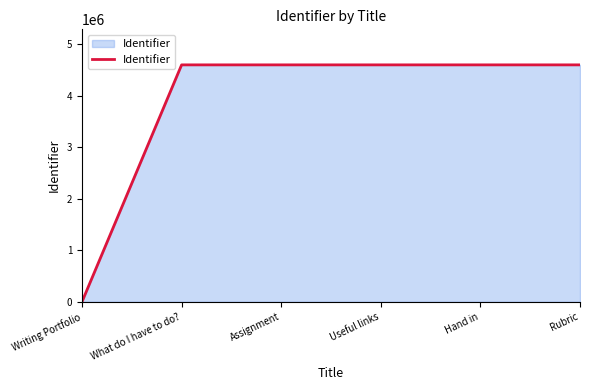

Which category has the lowest value across all series?

Writing Portfolio